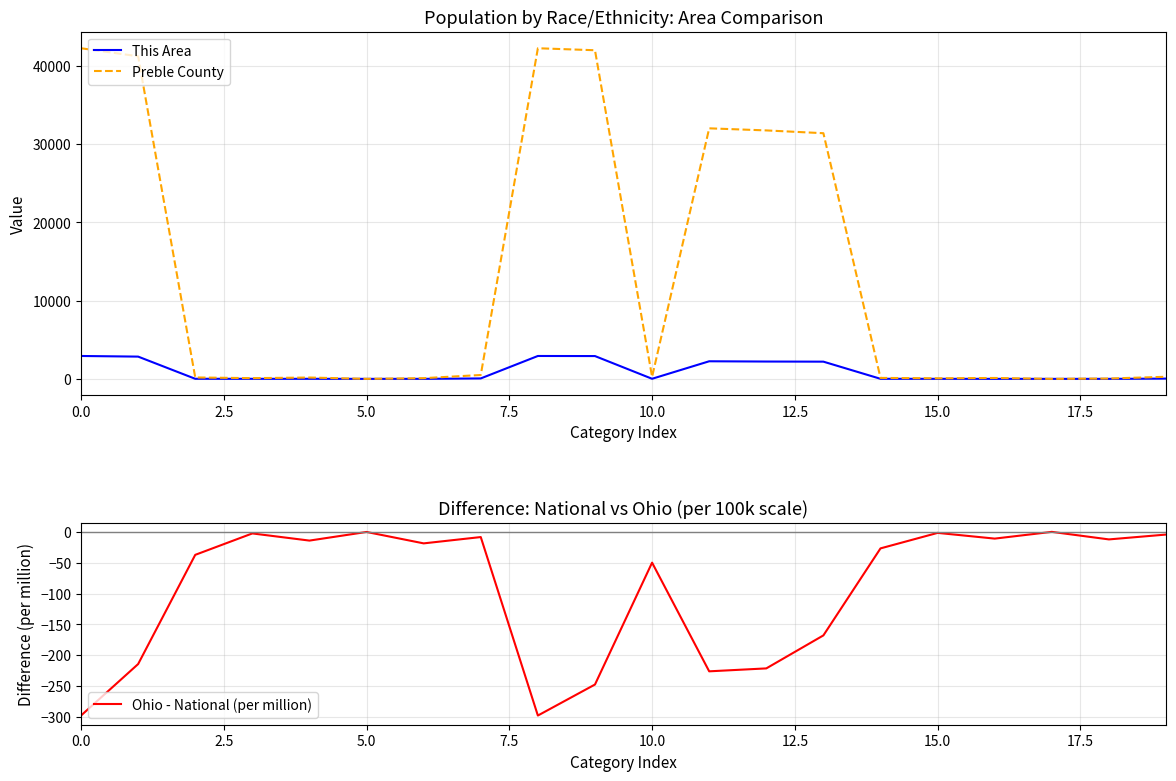

Read the This Area value at 15.

5.0